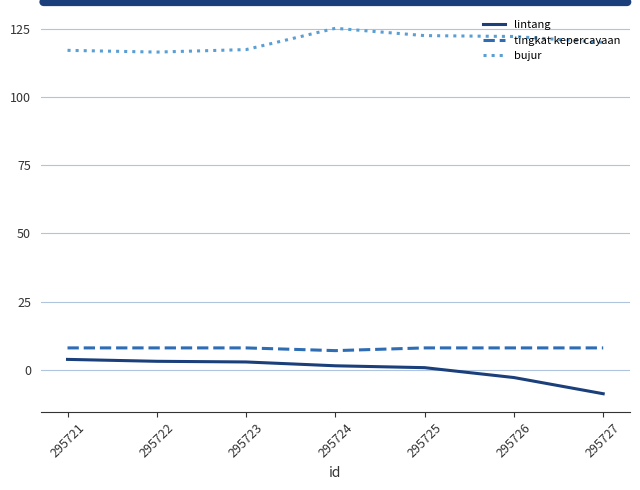

Is the value of lintang at 295725 greater than the value of tingkat kepercayaan at 295724?

No